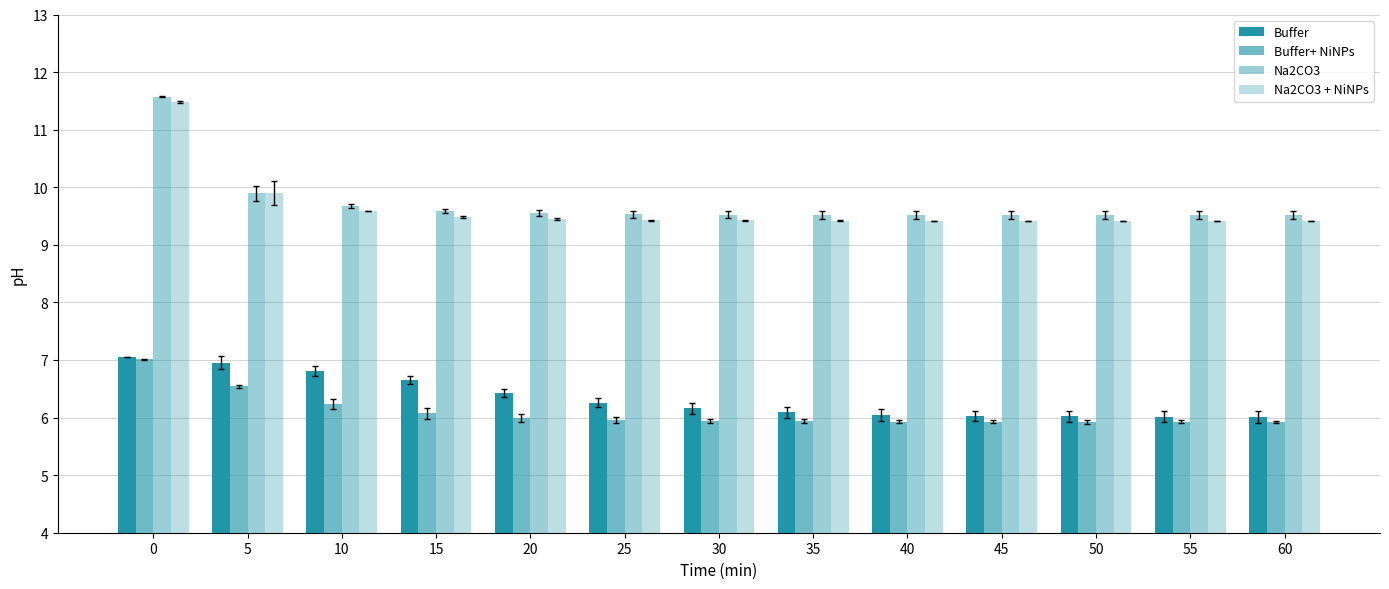

How many bars are there in total?

52